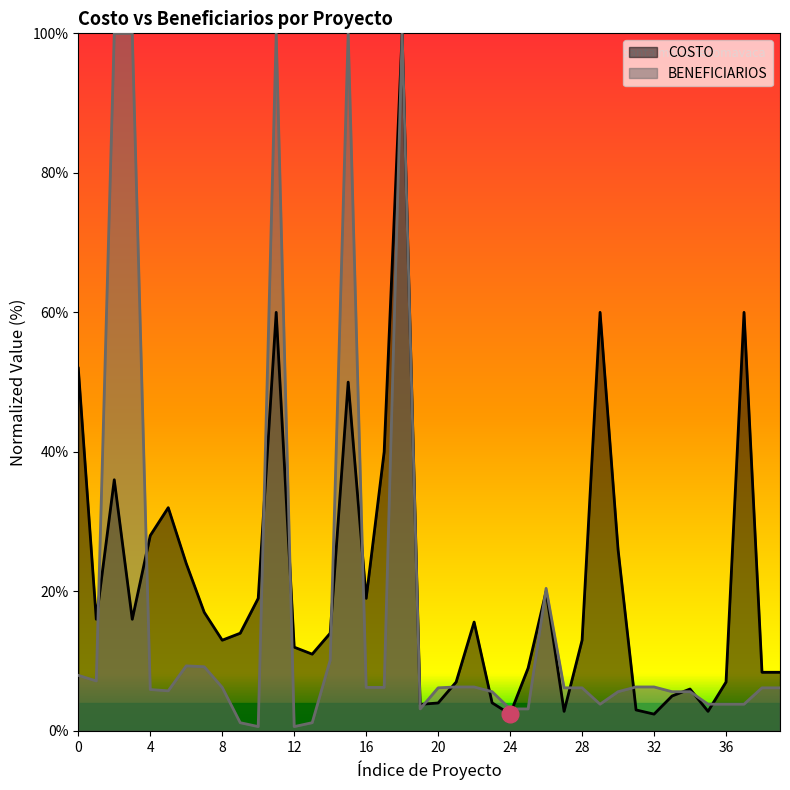

What is the greatest value displayed?

100.0